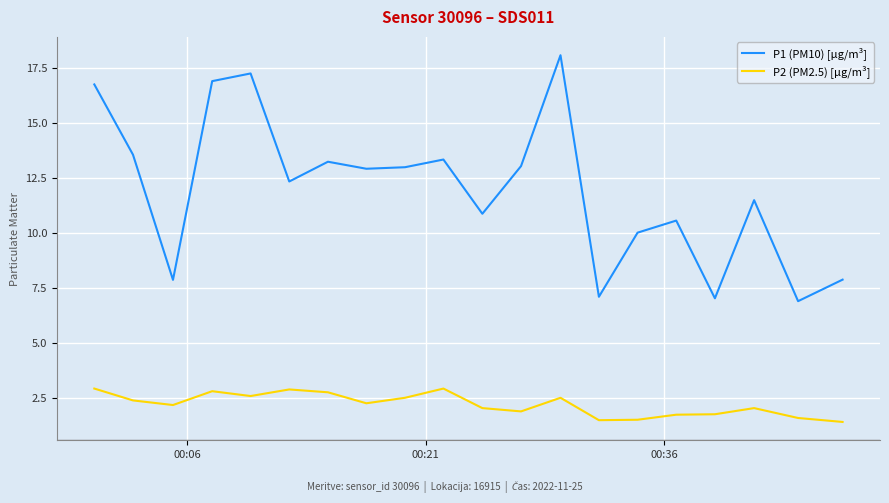

What is the difference between the maximum and minimum values in the P2 (PM2.5) [µg/m³] series?

1.5